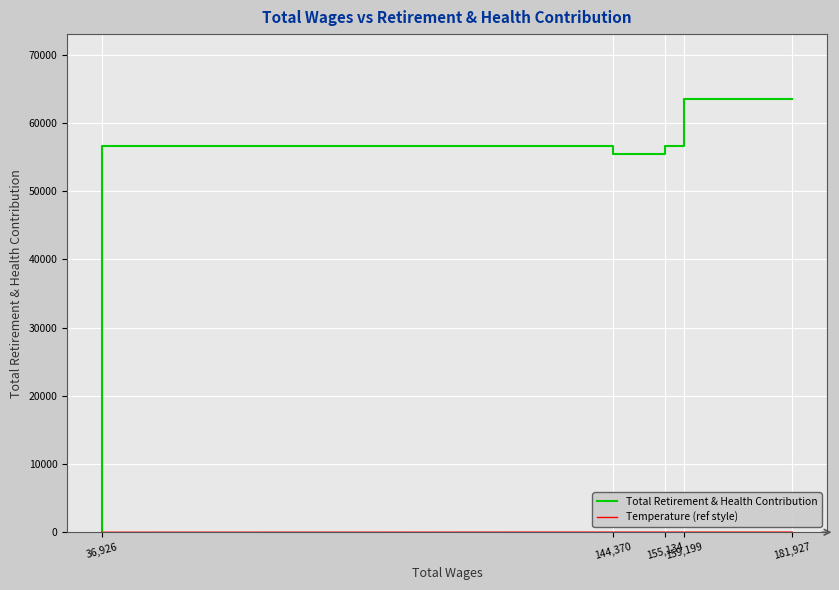

How many data points does each series have?

5